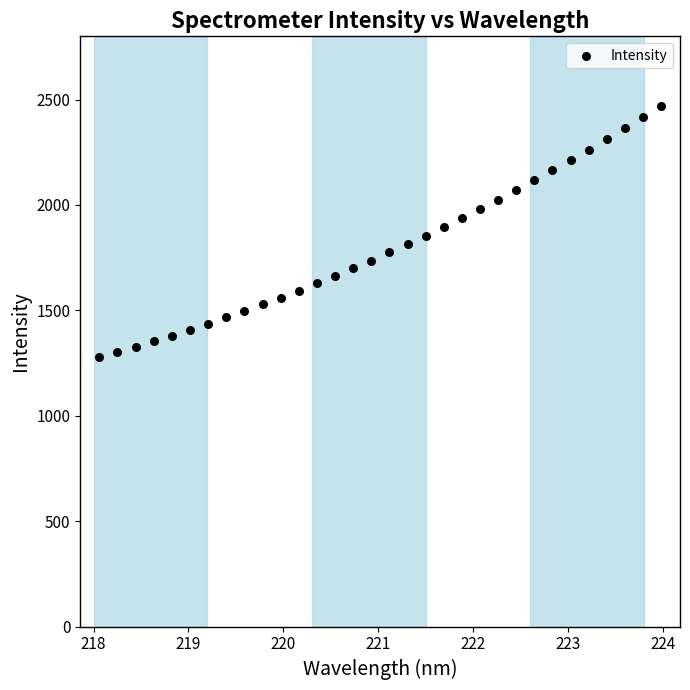

What is the range of Y values (max minus min)?

1192.4